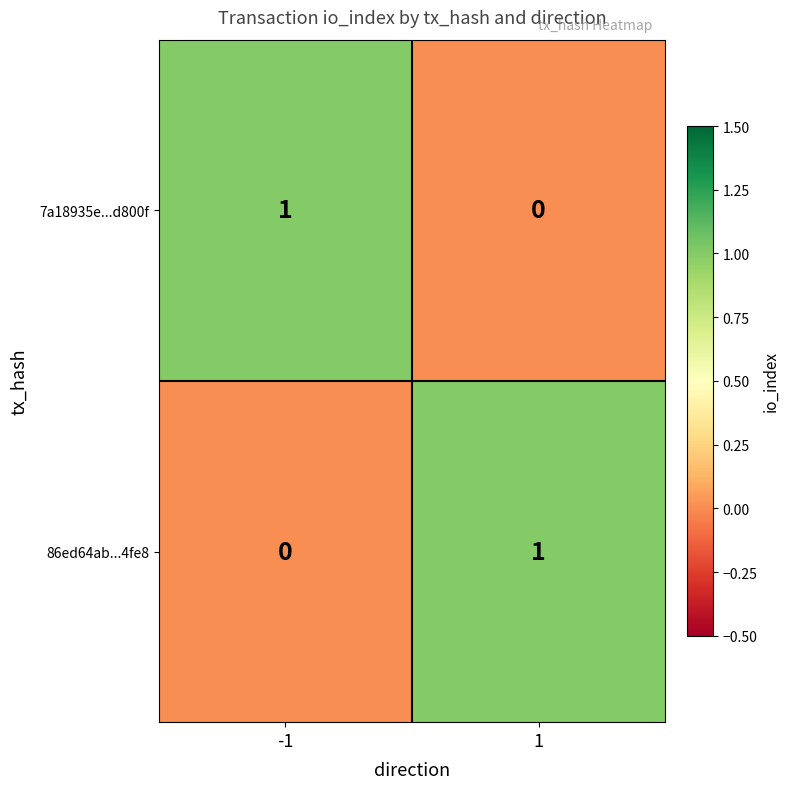

How many distinct data groups are displayed?

2